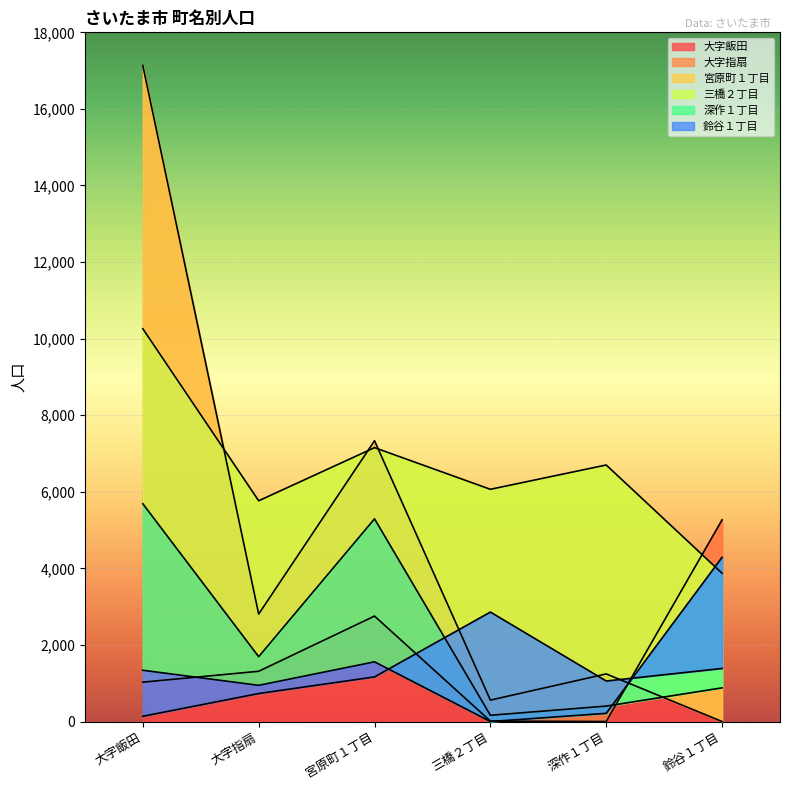

Is it true that 宮原町１丁目 equals 8809 at 深作１丁目?

False